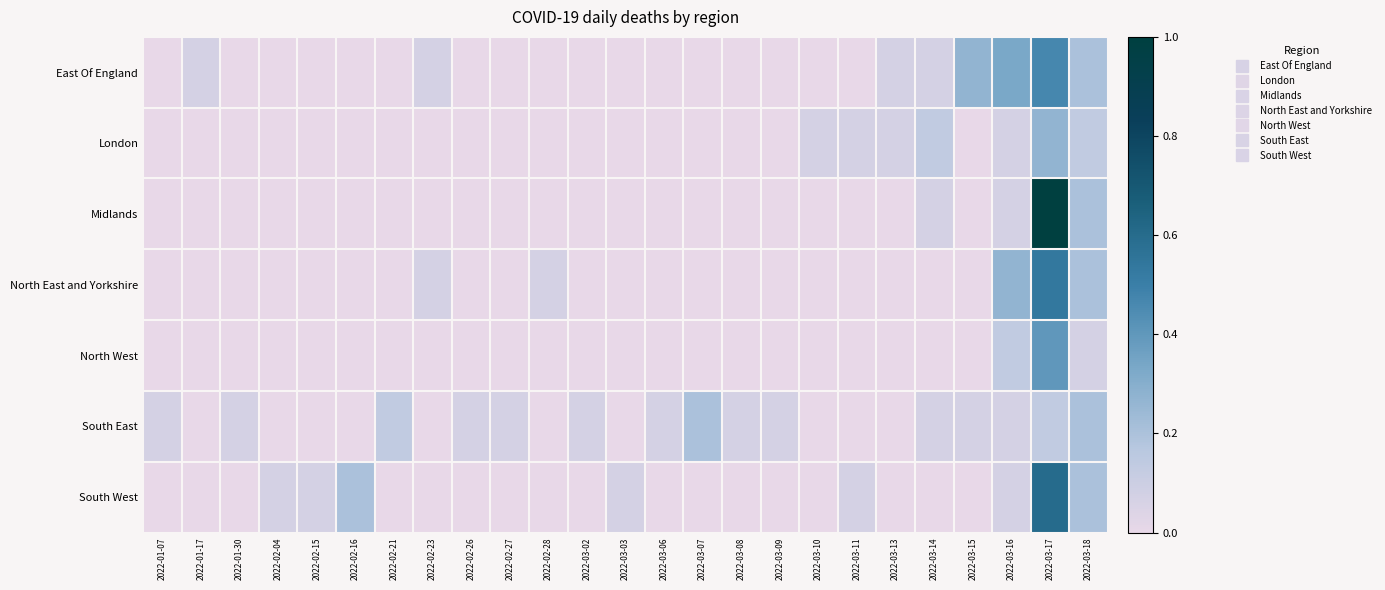

At 2022-03-03, list the series in order from largest to smallest.

South West, East Of England, London, Midlands, North East and Yorkshire, North West, South East